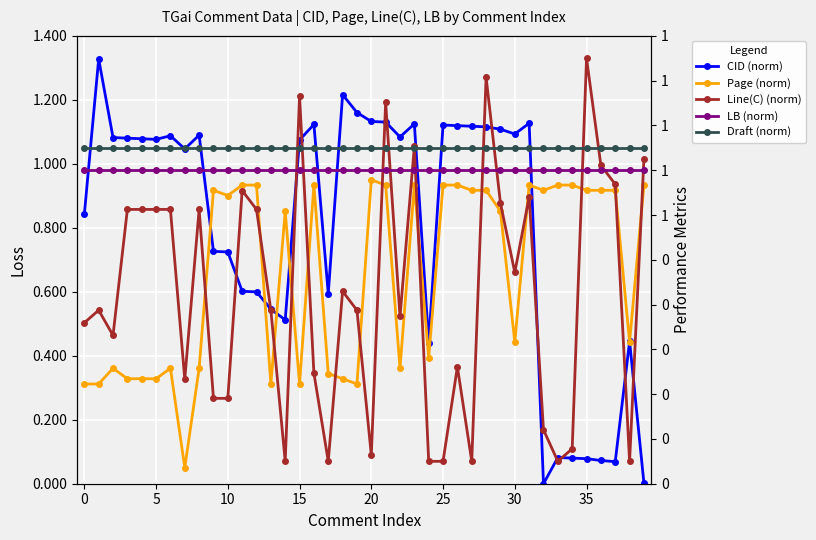

What is the label of the 21st point from the right?

19